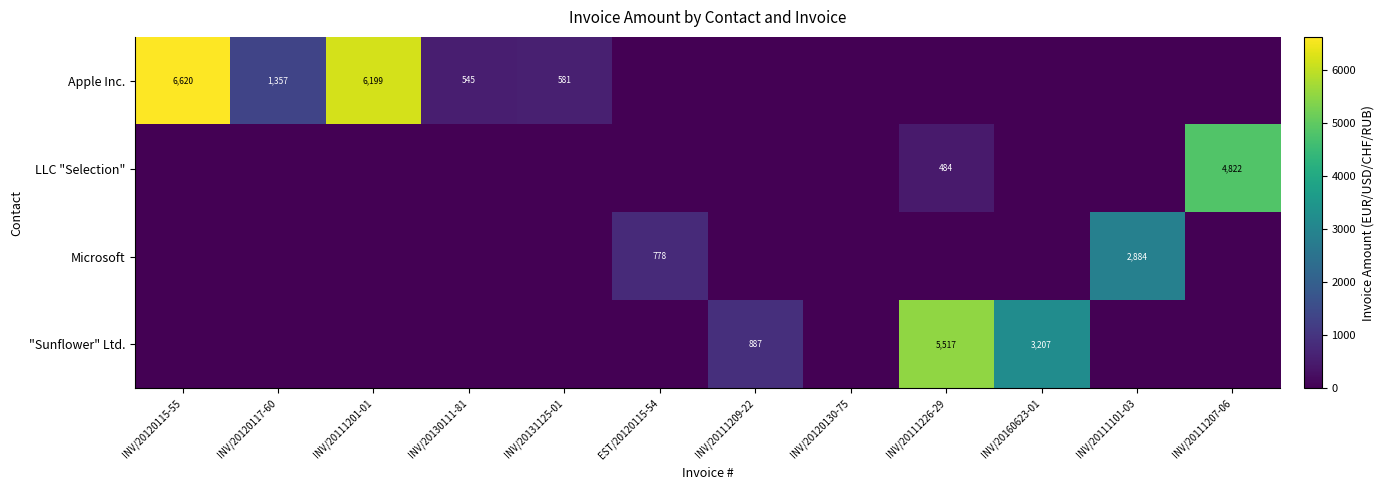

Which label corresponds to the largest value in the chart?

INV/20120115-55